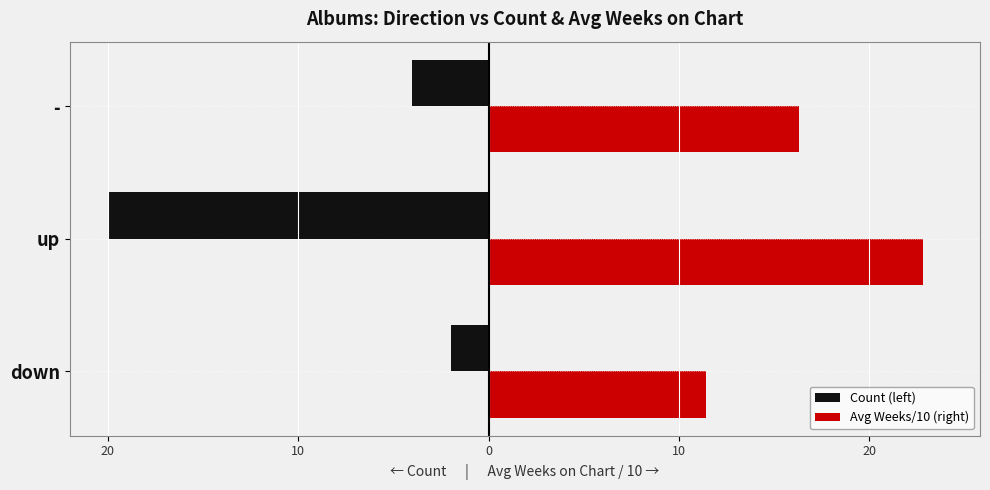

Count the number of data series in this chart.

2